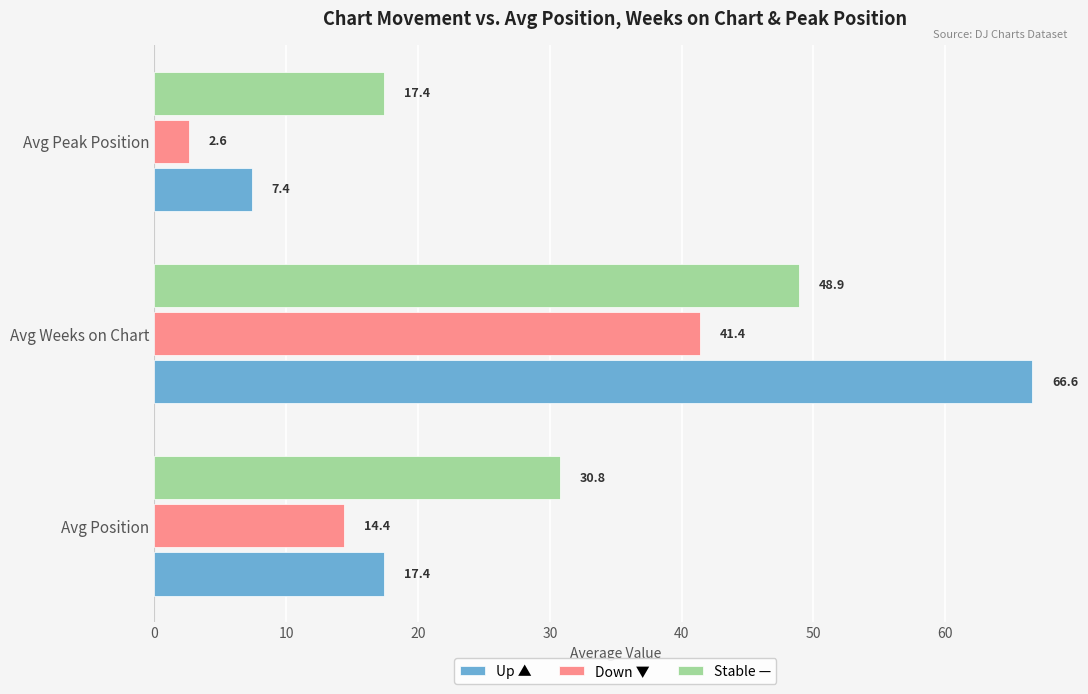

Which label corresponds to the smallest value in the chart?

Avg Peak Position